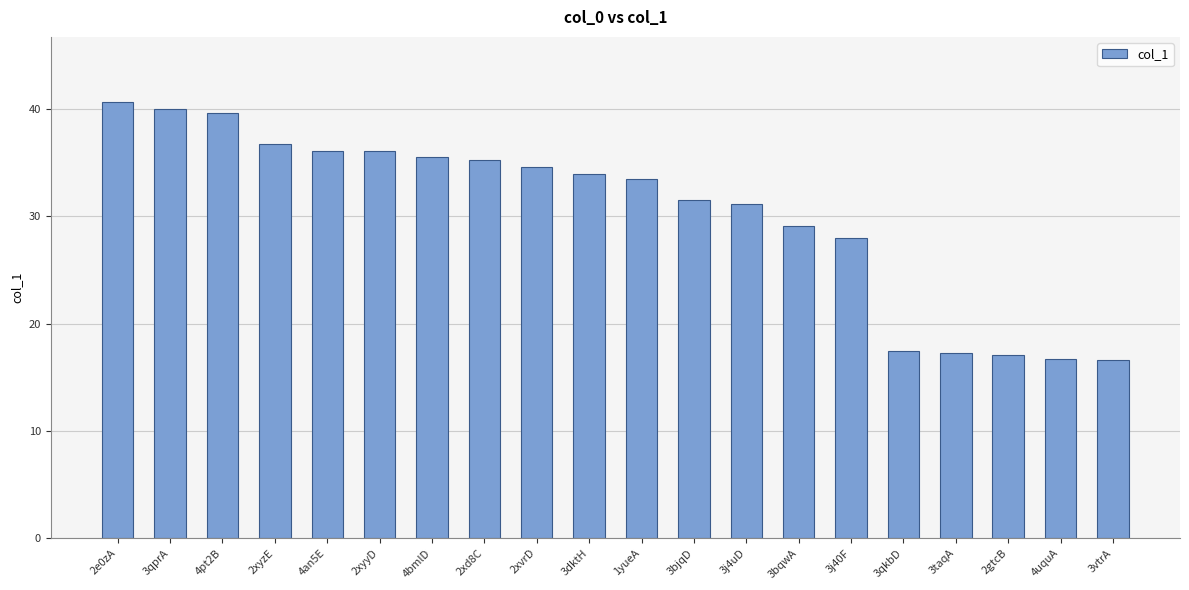

What is the minimum value shown in the chart?

16.6